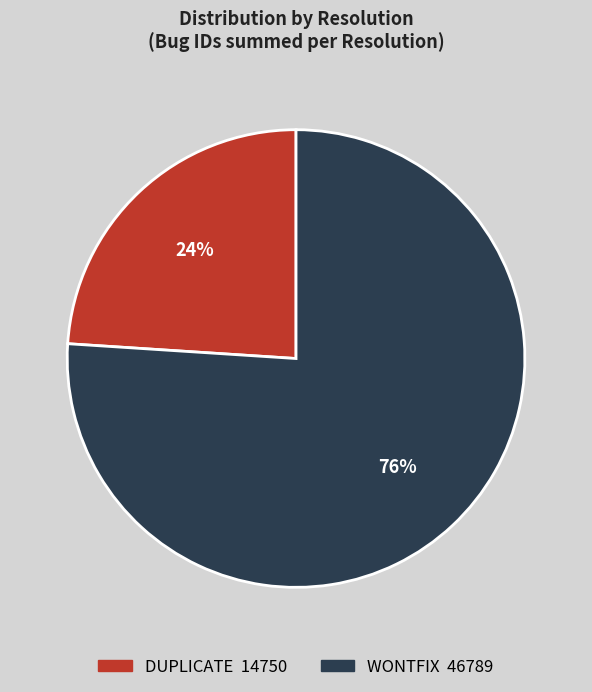

Is there any slice that represents more than half of the pie?

Yes